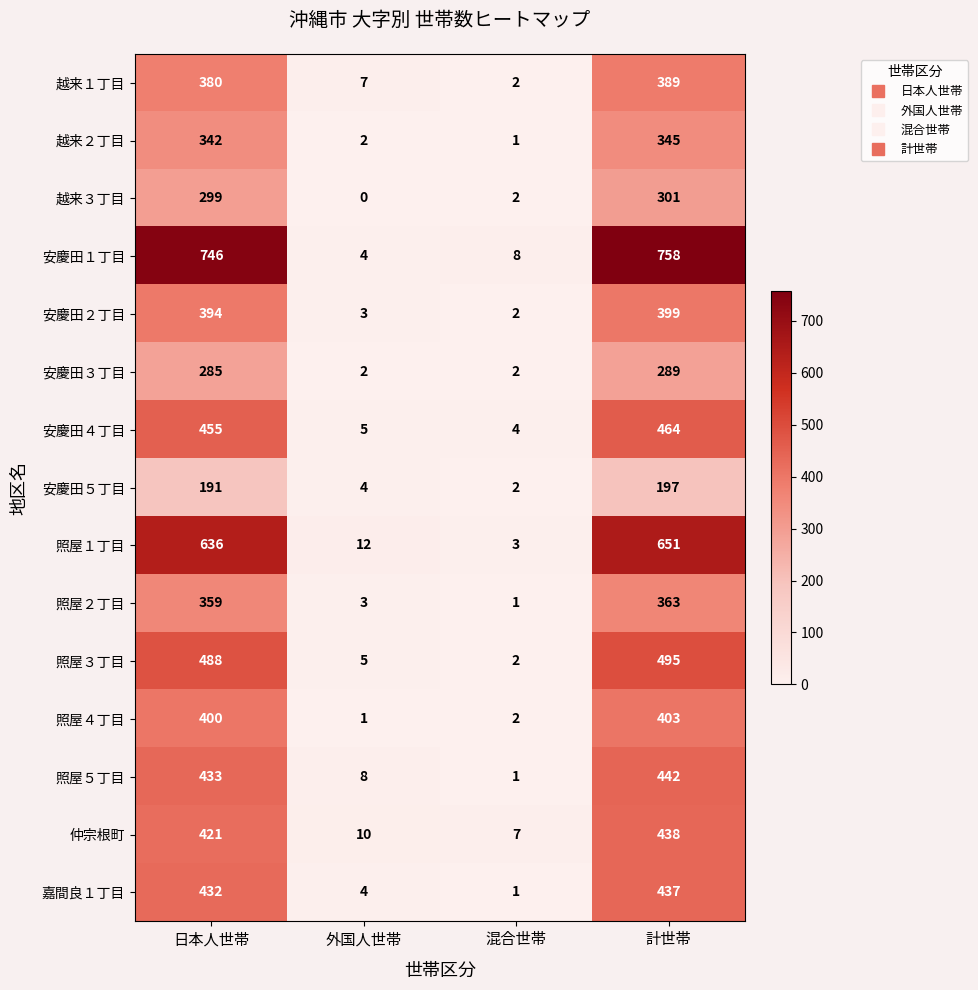

Read the 安慶田１丁目 value at 外国人世帯.

4